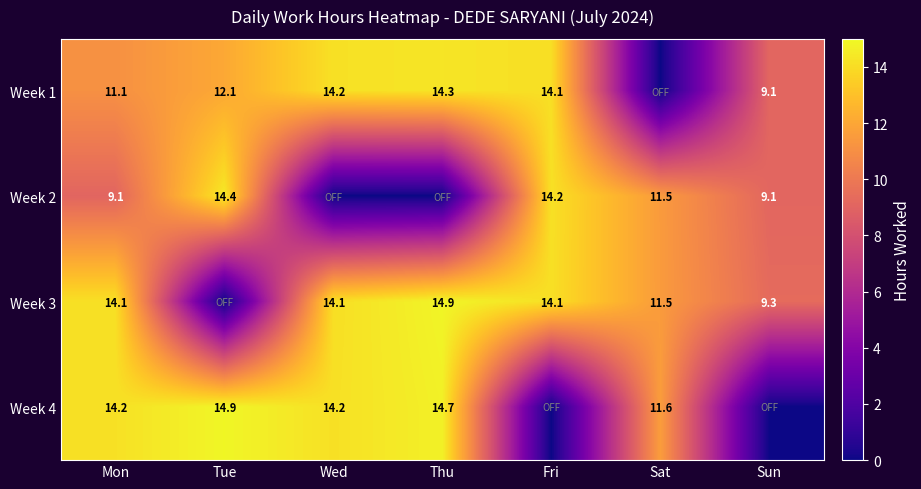

How many distinct data groups are displayed?

4